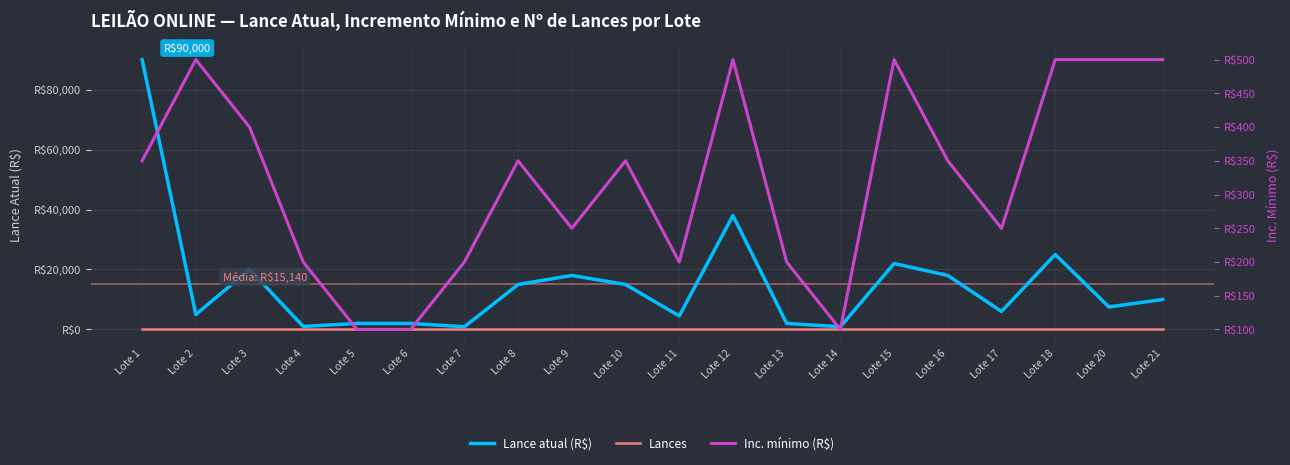

Which series has the largest range (max minus min)?

Lance atual (R$)